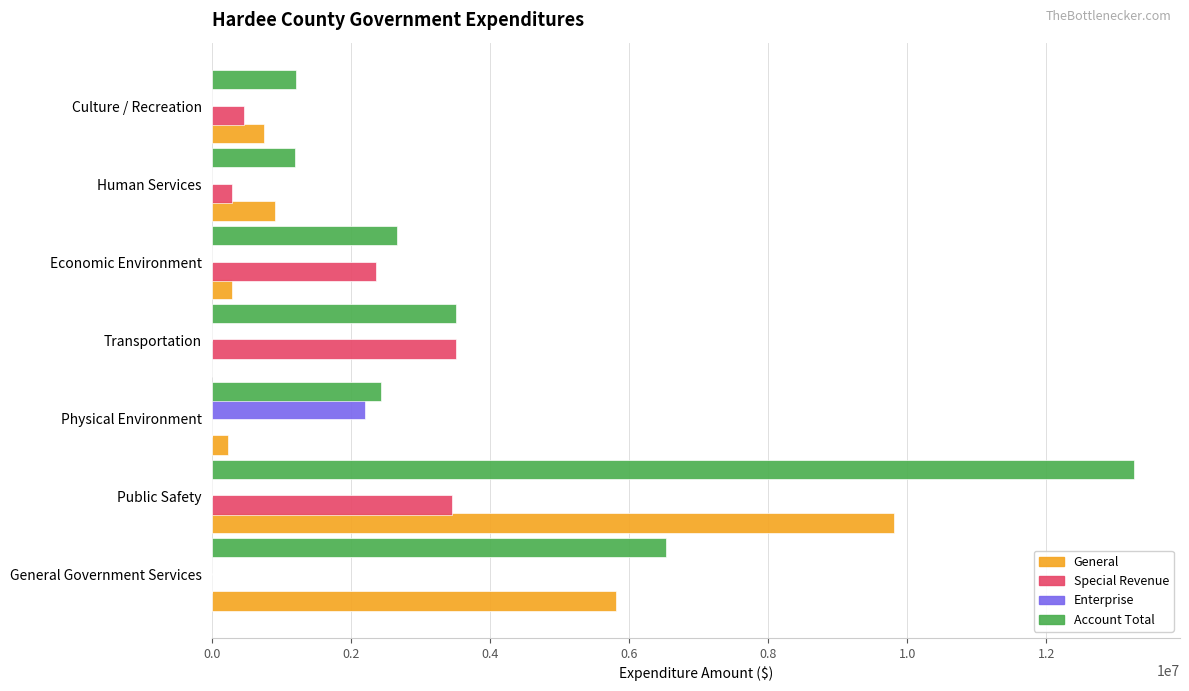

How many data points in Enterprise are above 0?

1